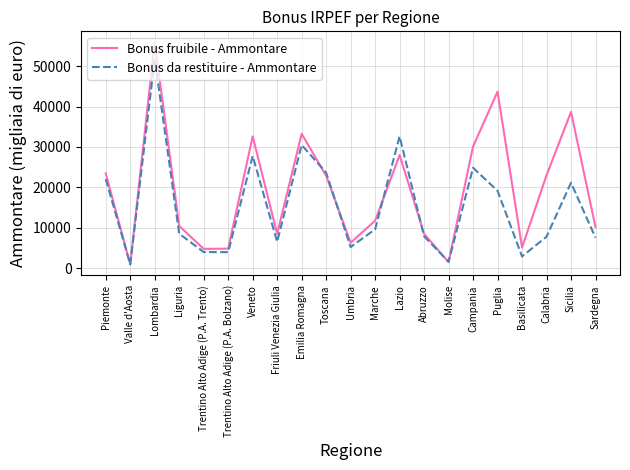

Where does the Bonus fruibile - Ammontare series first go above 11773?

Piemonte